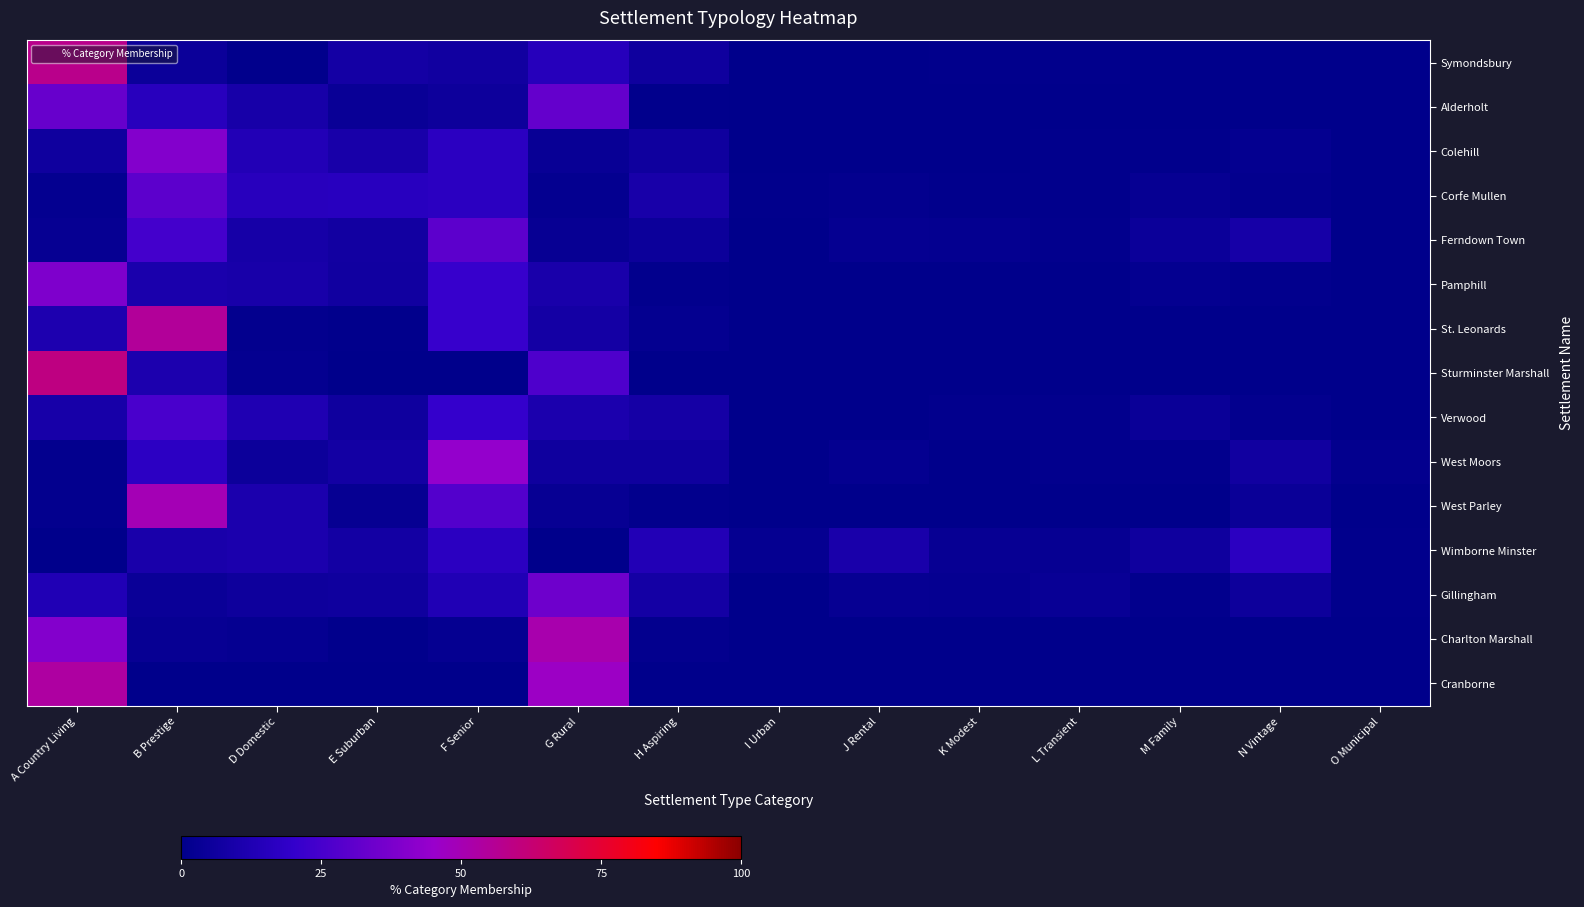

What is the difference between the highest and lowest values at M Family?

5.9